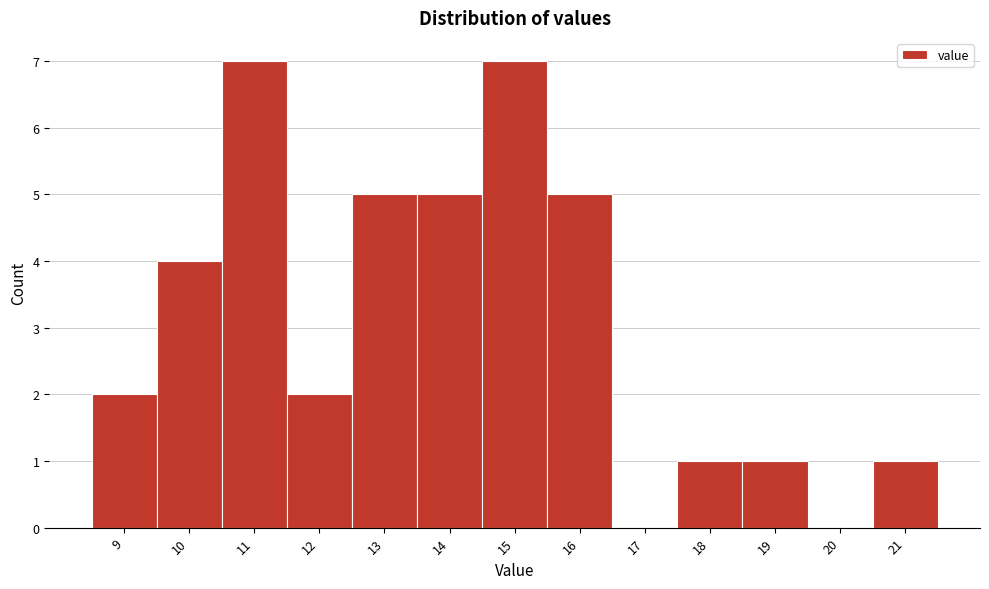

Reading left to right, transcribe this chart: for each bar, give the range it covers on the x-axis and its height. The values are not printed on the chart, so give them approximately, as read against the axis.

8.5 to 9.5: 2
9.5 to 10.5: 4
10.5 to 11.5: 7
11.5 to 12.5: 2
12.5 to 13.5: 5
13.5 to 14.5: 5
14.5 to 15.5: 7
15.5 to 16.5: 5
16.5 to 17.5: 0
17.5 to 18.5: 1
18.5 to 19.5: 1
19.5 to 20.5: 0
20.5 to 21.5: 1